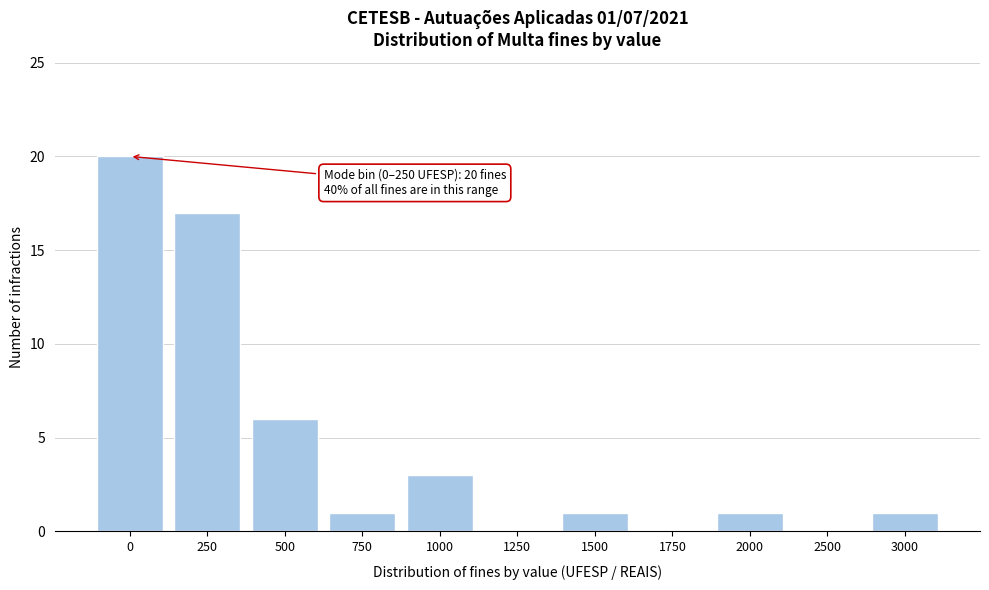

Reading left to right, list all the values displayed in this chart.

0=20	250=17	500=6	750=1	1000=3	1250=0	1500=1	1750=0	2000=1	2500=0	3000=1